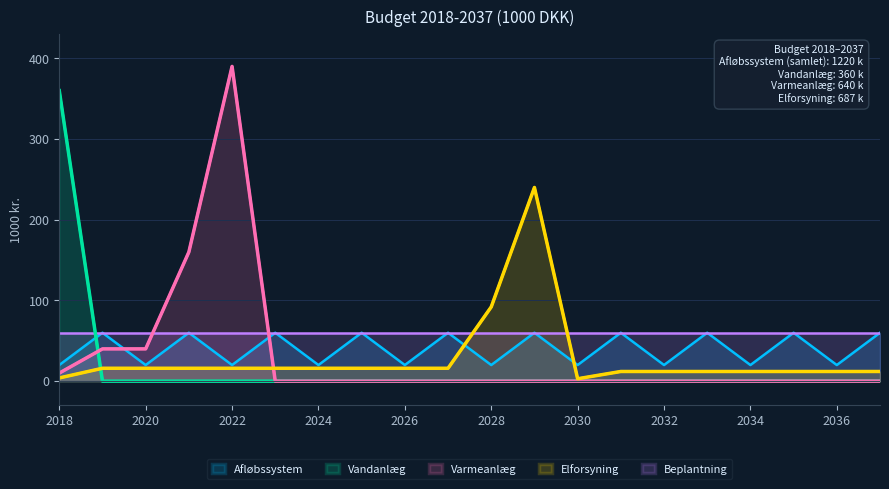

Where do Afløbssystem and Elforsyning first cross each other?

2027 and 2028